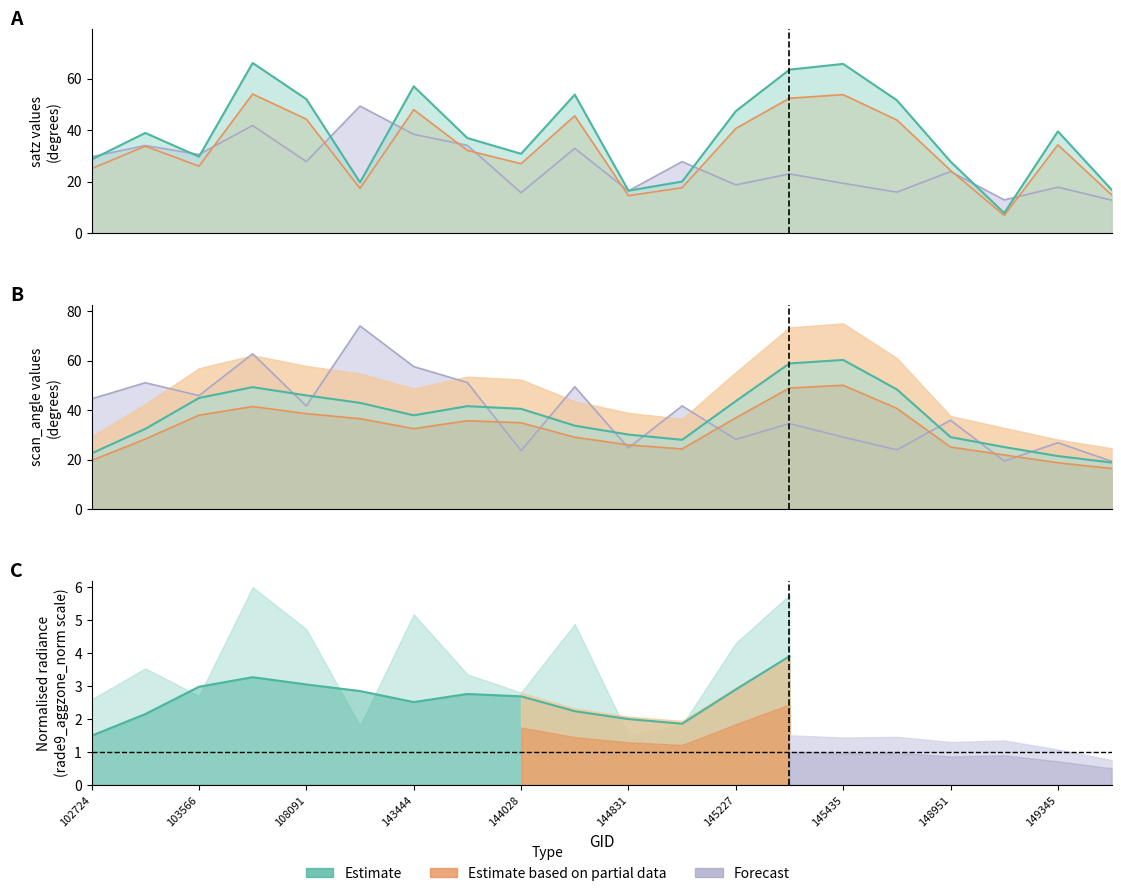

What is the minimum value shown in the chart?

6.9